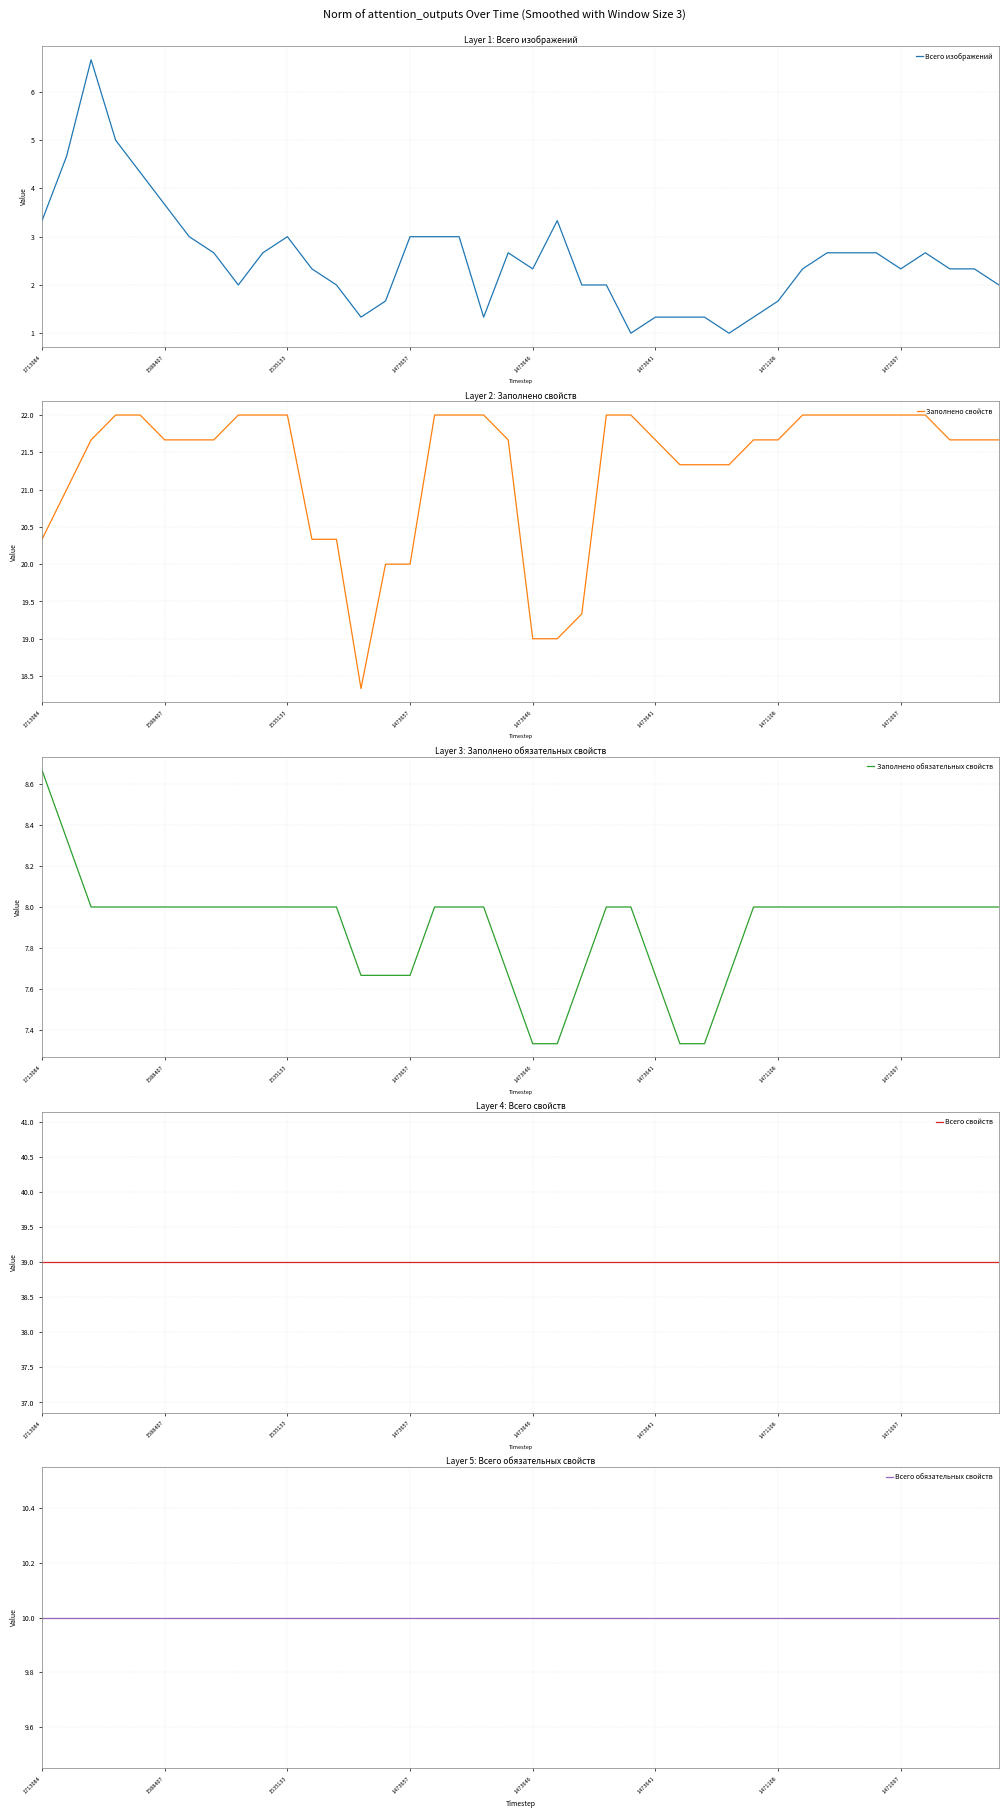

The Заполнено свойств series shows 6.7 at 16. True or false?

False